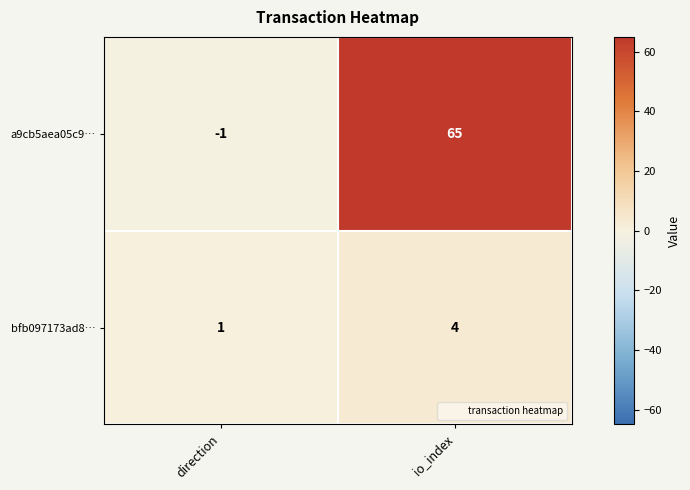

List the series in order of their peak value, highest first.

a9cb5aea05c9…, bfb097173ad8…